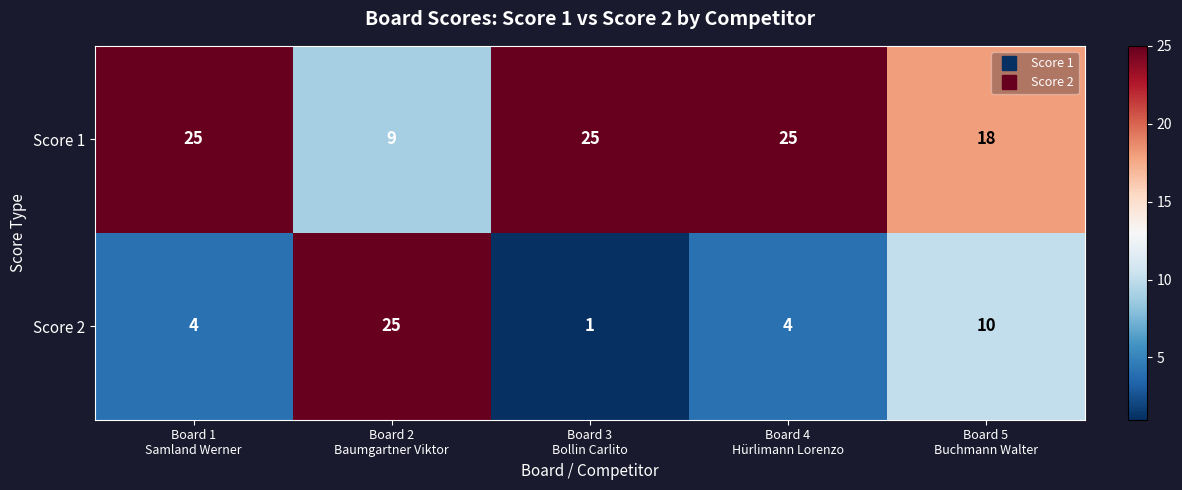

What is the difference between the second highest and minimum values in the Score 2 series?

9